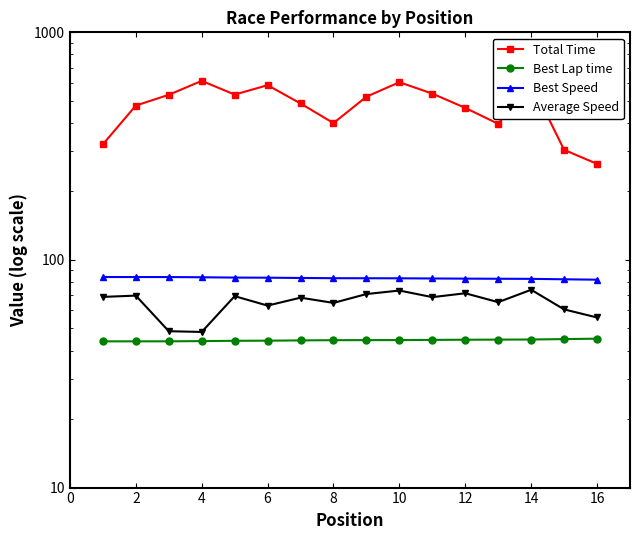

What is the difference between the maximum and minimum values in the Best Lap time series?

1.2